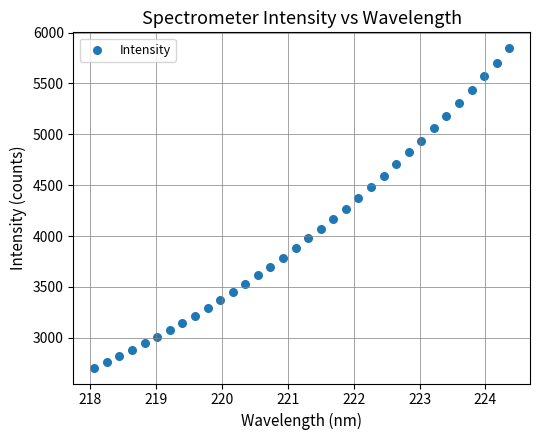

What is the range of X values (max minus min)?

6.3